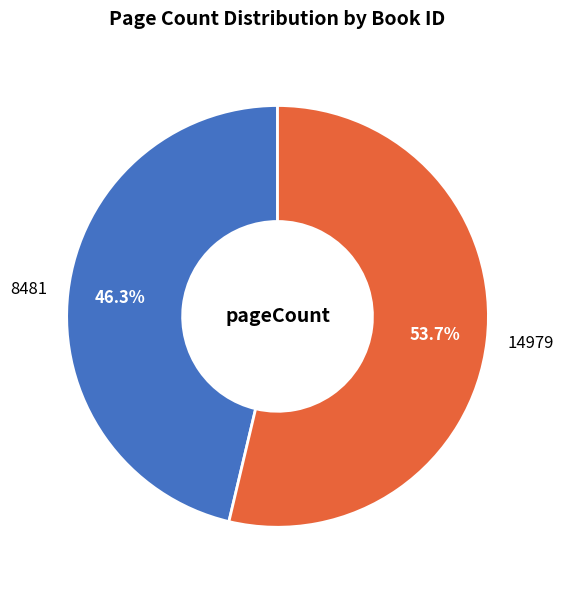

Which category accounts for the majority?

14979